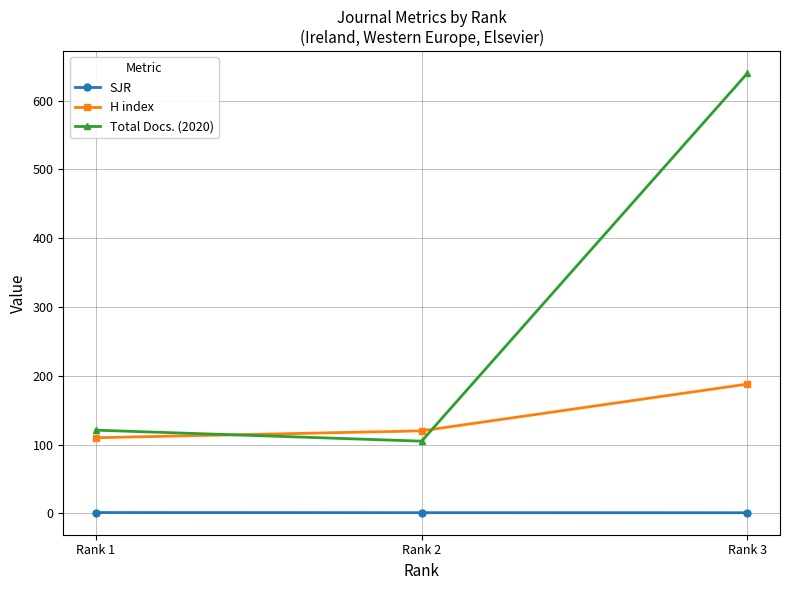

What is the value of the H index point at the 1st from the left?

110.0